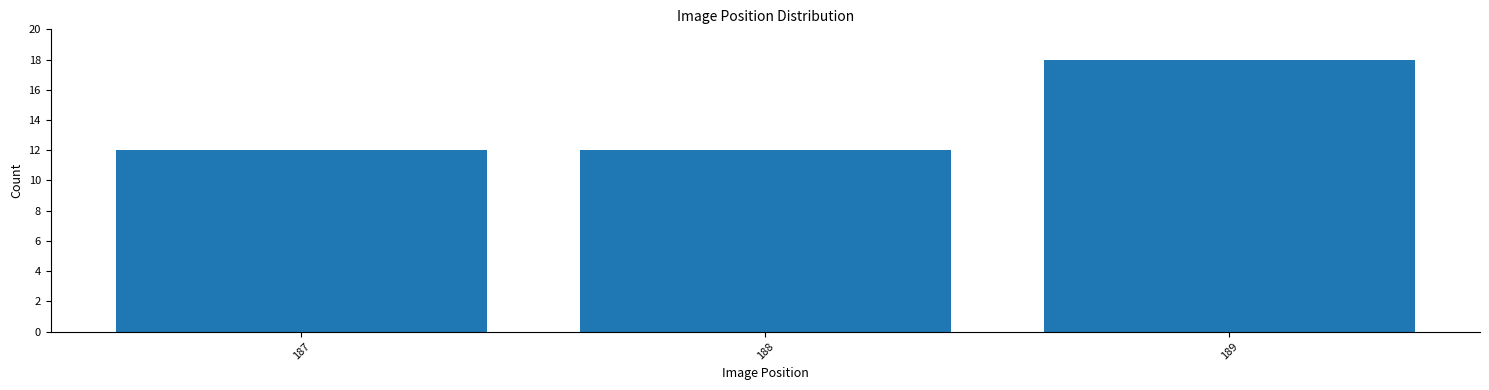

Reading left to right, list all the values displayed in this chart.

12	12	18